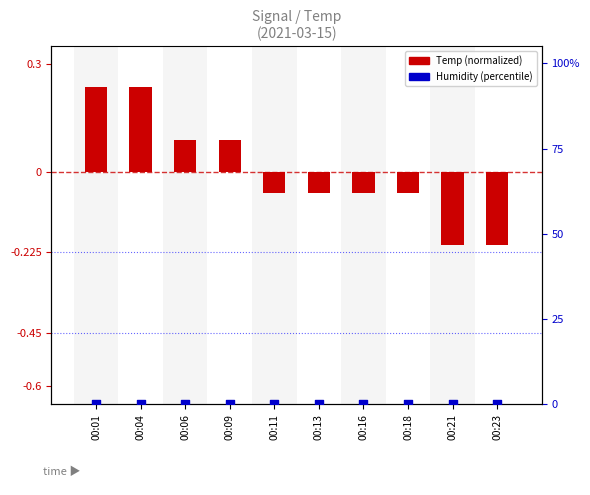

Is the value of Temp (normalized) at 00:13 greater than the value of Humidity (percentile) at 00:06?

No